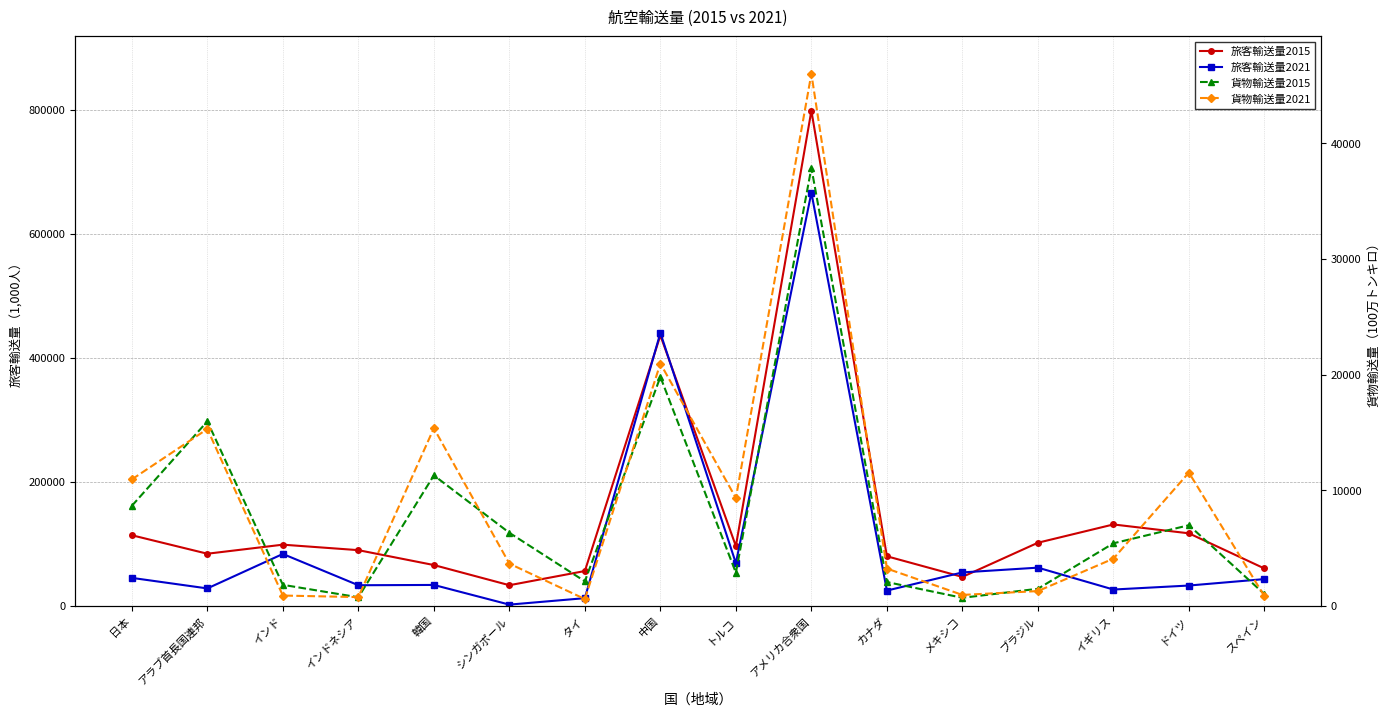

What position from the right is トルコ?

8